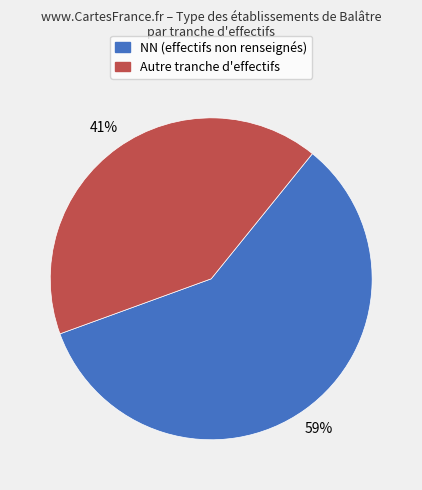

To the nearest percent, what is the average slice percentage?

50%